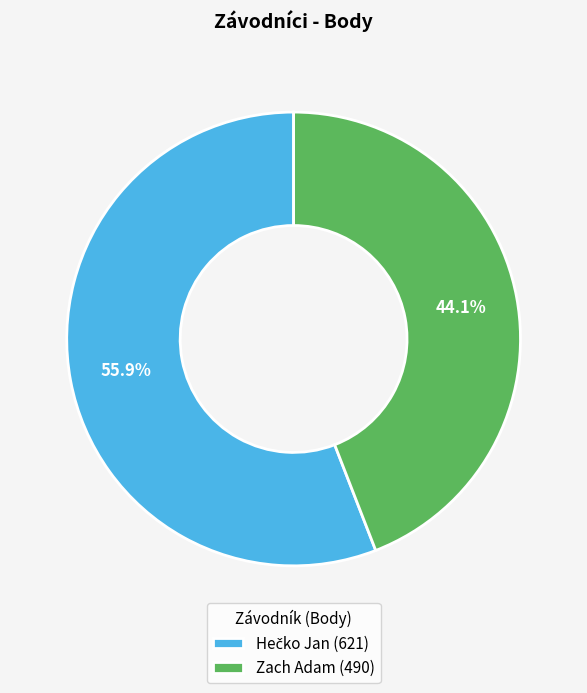

To the nearest percent, what is the average slice percentage?

50%